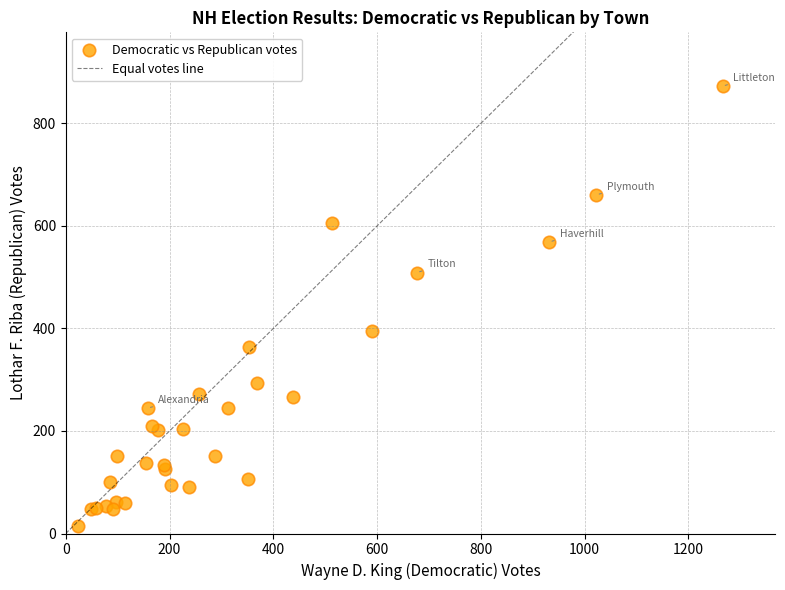

What Y value in the scatter plot is closest to 444?

396